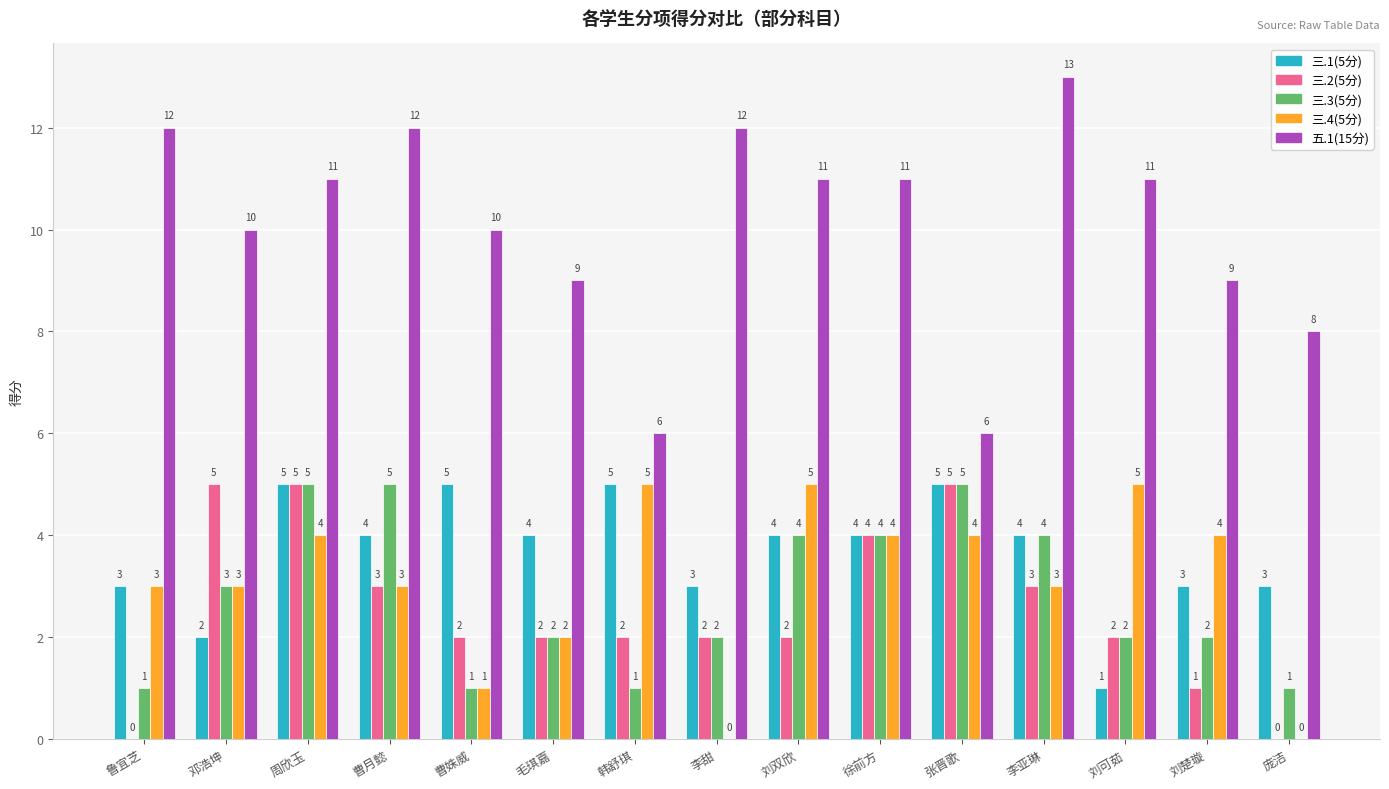

Reading left to right, list all the values displayed in this chart.

三.1(5分): 鲁宜芝=3	邓浩坤=2	周欣玉=5	曹月懿=4	曹姝威=5	毛琪嘉=4	韩舒琪=5	李甜=3	刘双欣=4	徐前方=4	张晋歌=5	李亚琳=4	刘可茹=1	刘楚璇=3	庞洁=3
三.2(5分): 鲁宜芝=0	邓浩坤=5	周欣玉=5	曹月懿=3	曹姝威=2	毛琪嘉=2	韩舒琪=2	李甜=2	刘双欣=2	徐前方=4	张晋歌=5	李亚琳=3	刘可茹=2	刘楚璇=1	庞洁=0
三.3(5分): 鲁宜芝=1	邓浩坤=3	周欣玉=5	曹月懿=5	曹姝威=1	毛琪嘉=2	韩舒琪=1	李甜=2	刘双欣=4	徐前方=4	张晋歌=5	李亚琳=4	刘可茹=2	刘楚璇=2	庞洁=1
三.4(5分): 鲁宜芝=3	邓浩坤=3	周欣玉=4	曹月懿=3	曹姝威=1	毛琪嘉=2	韩舒琪=5	李甜=0	刘双欣=5	徐前方=4	张晋歌=4	李亚琳=3	刘可茹=5	刘楚璇=4	庞洁=0
五.1(15分): 鲁宜芝=12	邓浩坤=10	周欣玉=11	曹月懿=12	曹姝威=10	毛琪嘉=9	韩舒琪=6	李甜=12	刘双欣=11	徐前方=11	张晋歌=6	李亚琳=13	刘可茹=11	刘楚璇=9	庞洁=8